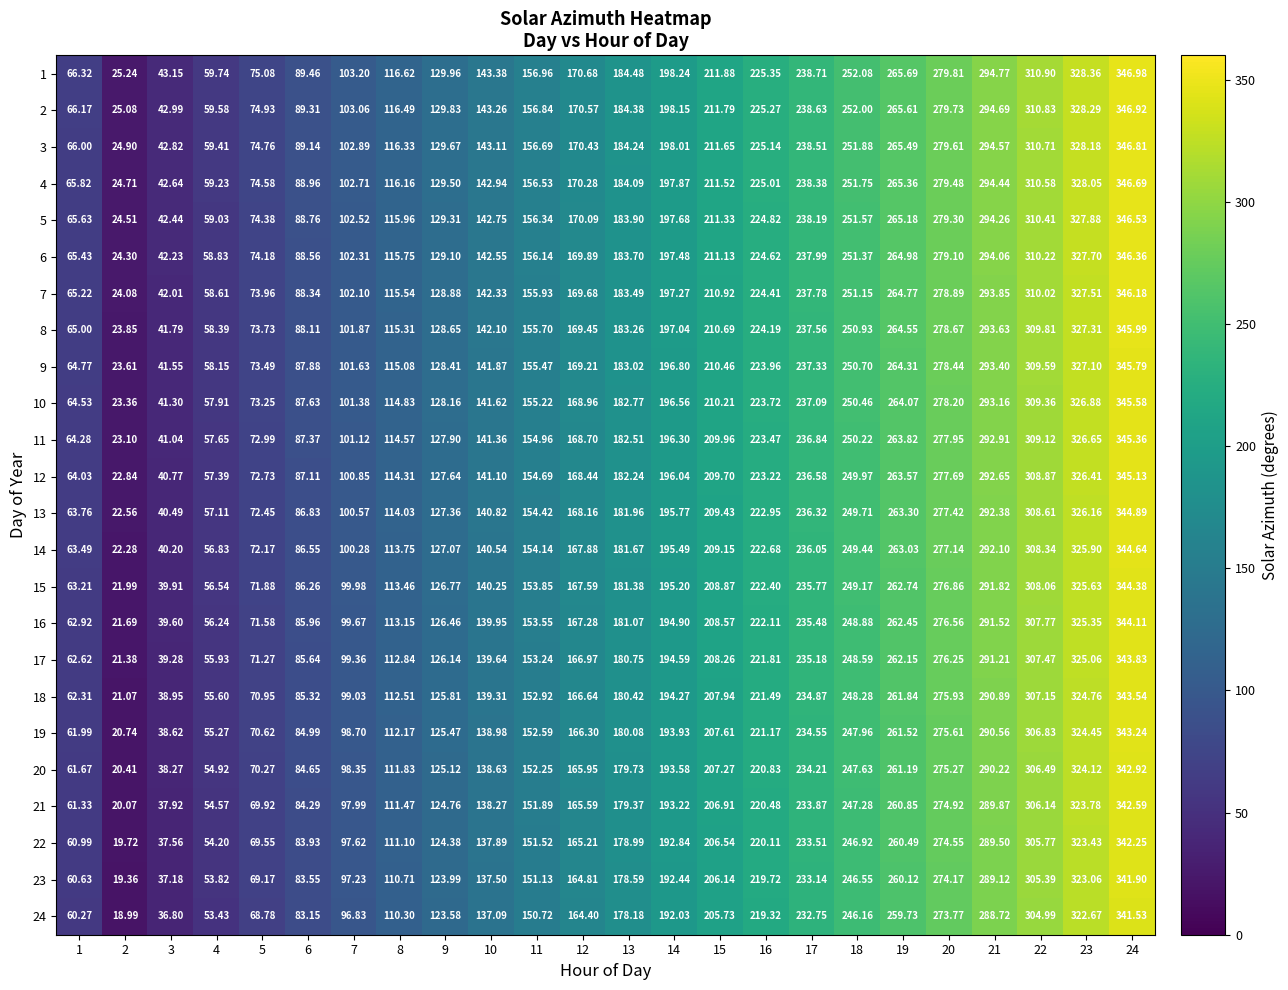

Is the value of 11 at 8 greater than the value of 17 at 6?

Yes